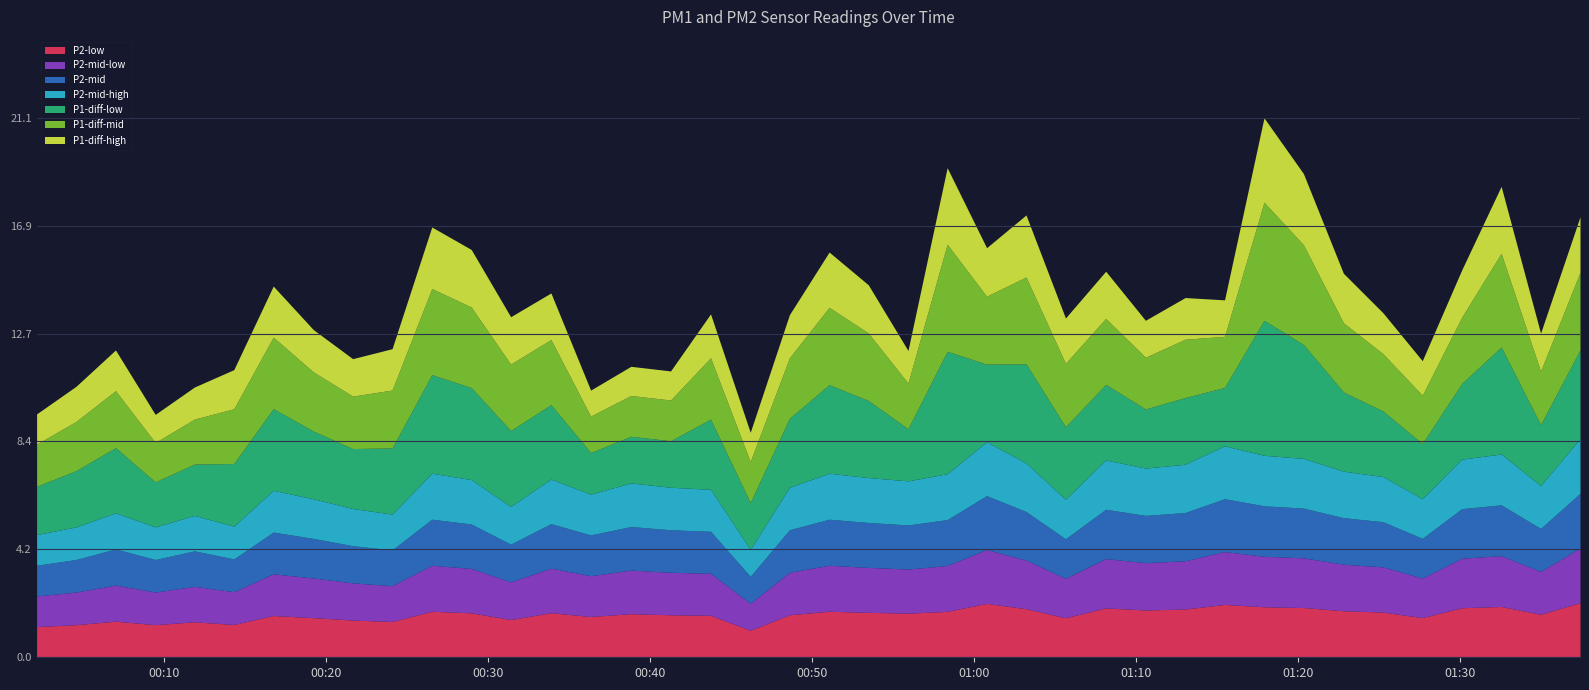

At which category does the chart reach its peak across all series?

2023-03-12T01:17:53